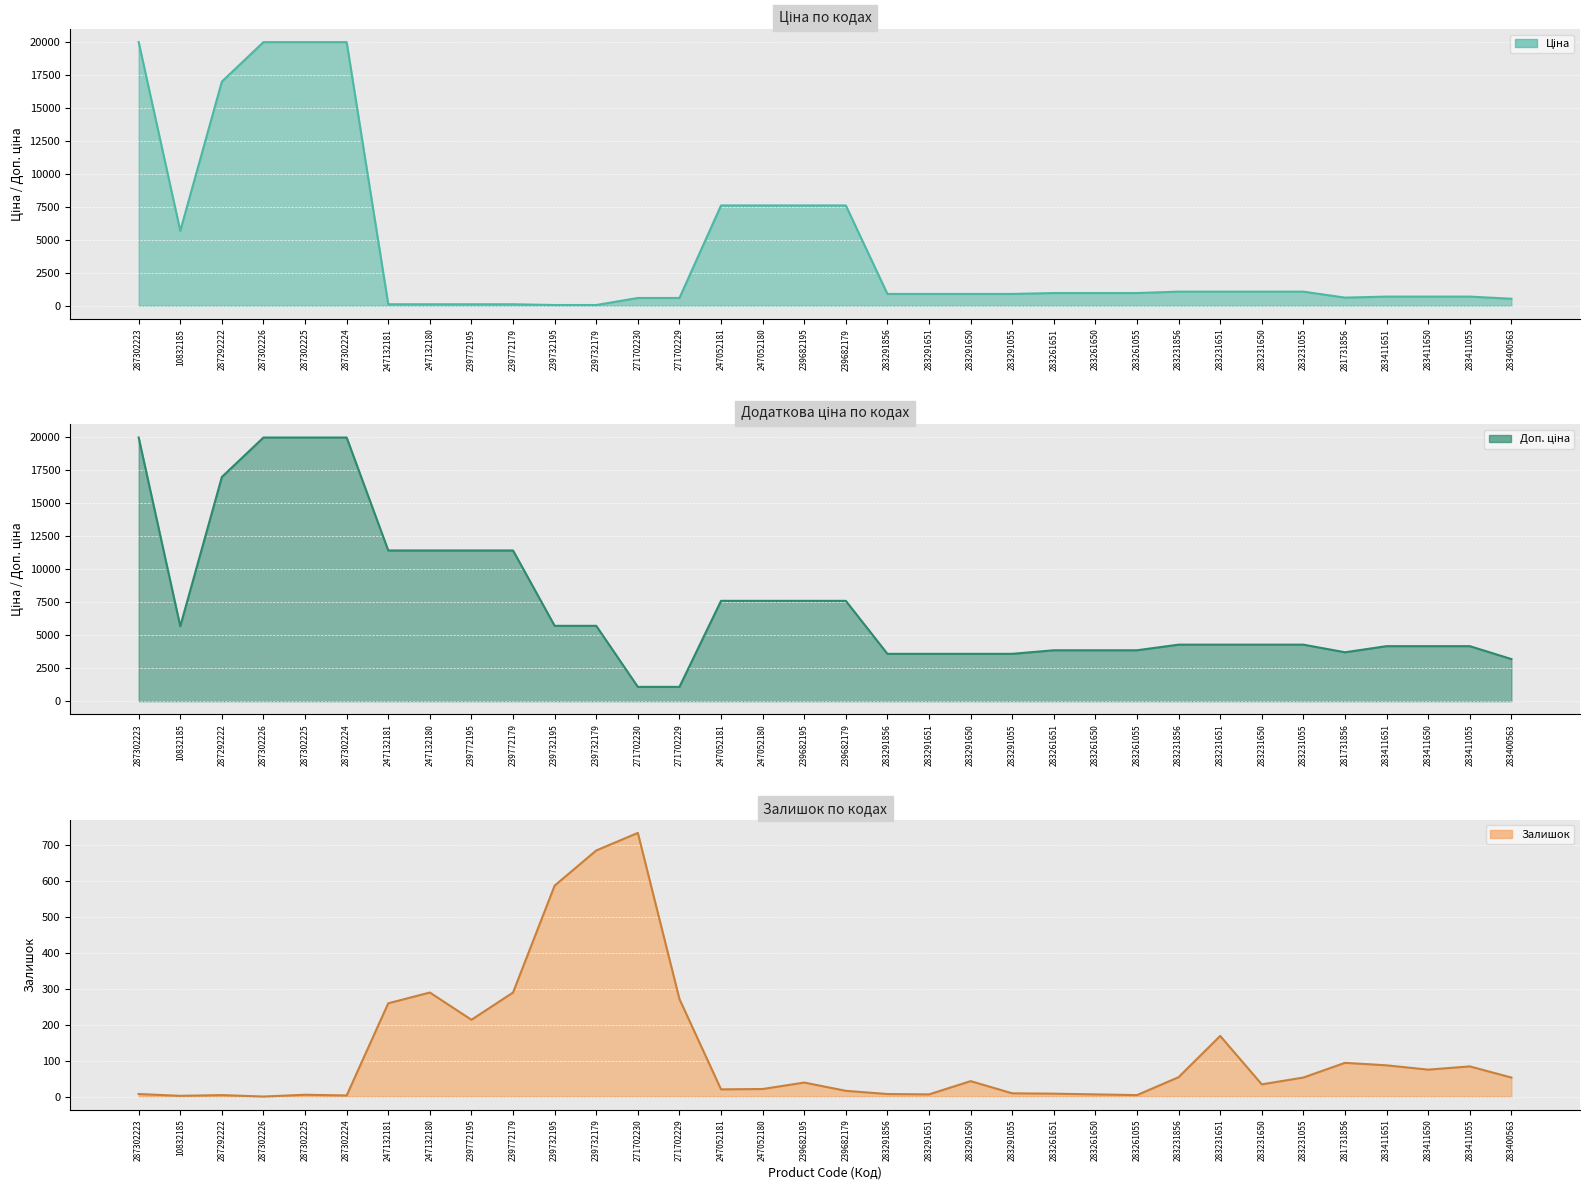

At 283411651, list the series in order from smallest to largest.

Залишок, Ціна, Доп. ціна